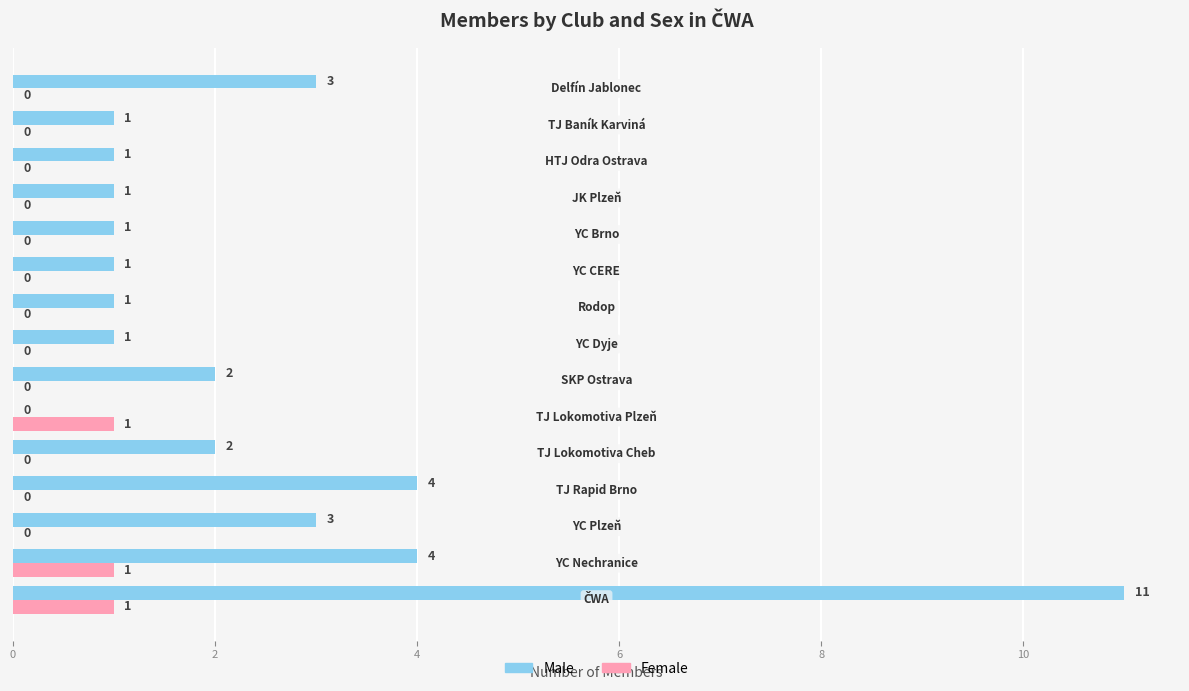

Is the value of Female at TJ Lokomotiva Plzeň greater than the value of Male at Delfín Jablonec?

No